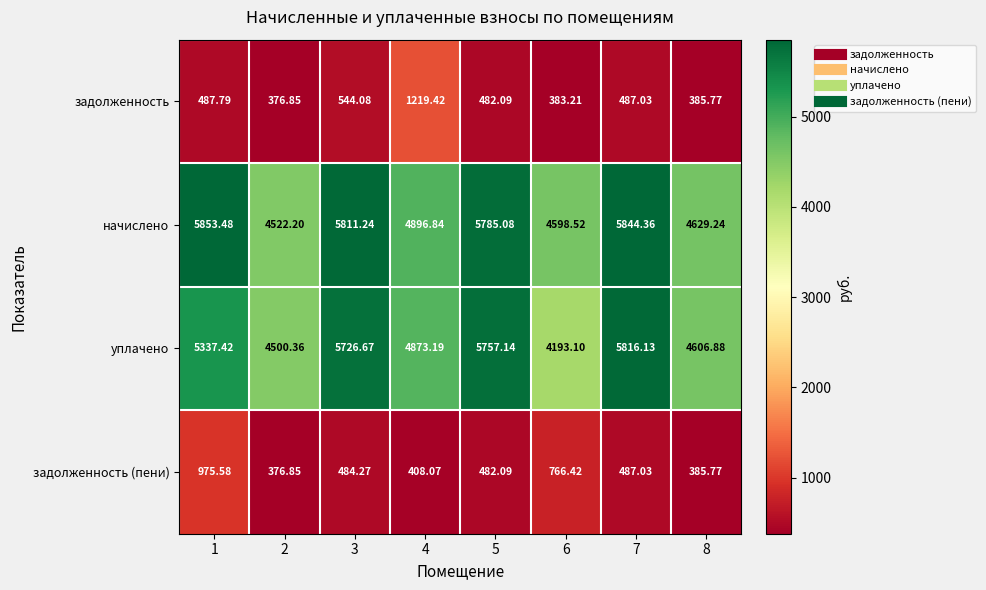

How many distinct data groups are displayed?

4